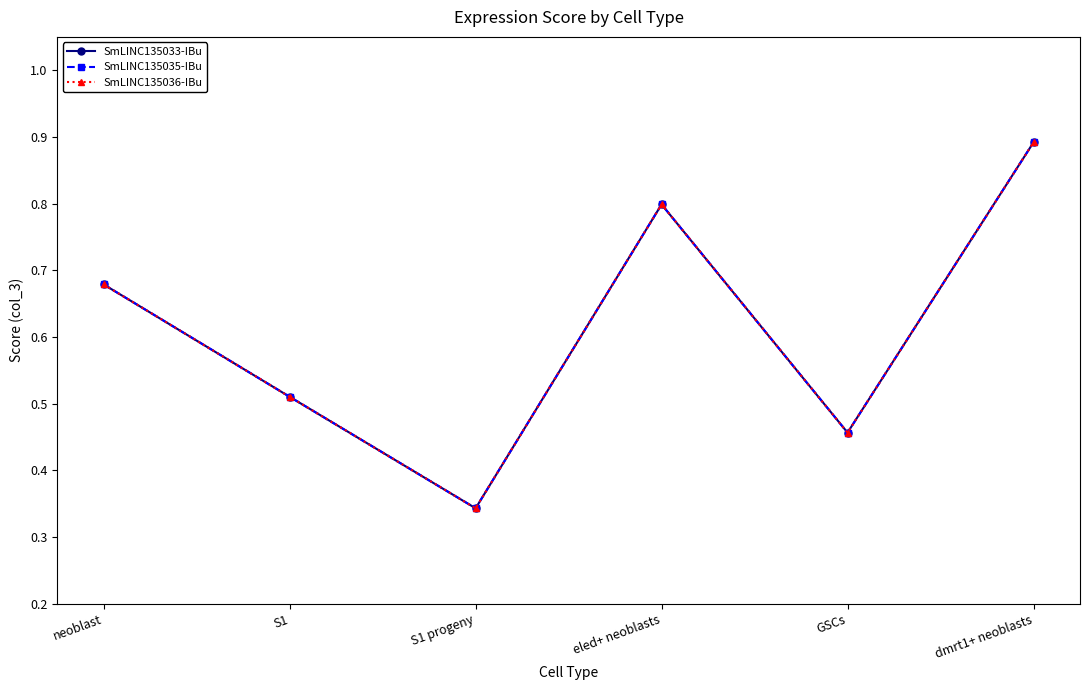

Does the chart have visible grid lines?

No